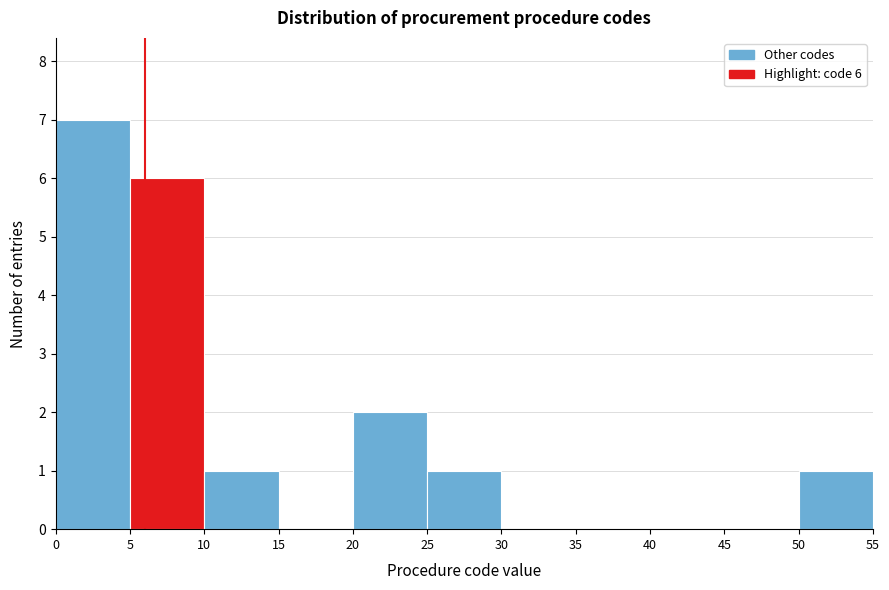

Which range on the x-axis has the tallest bar?

0 to 5